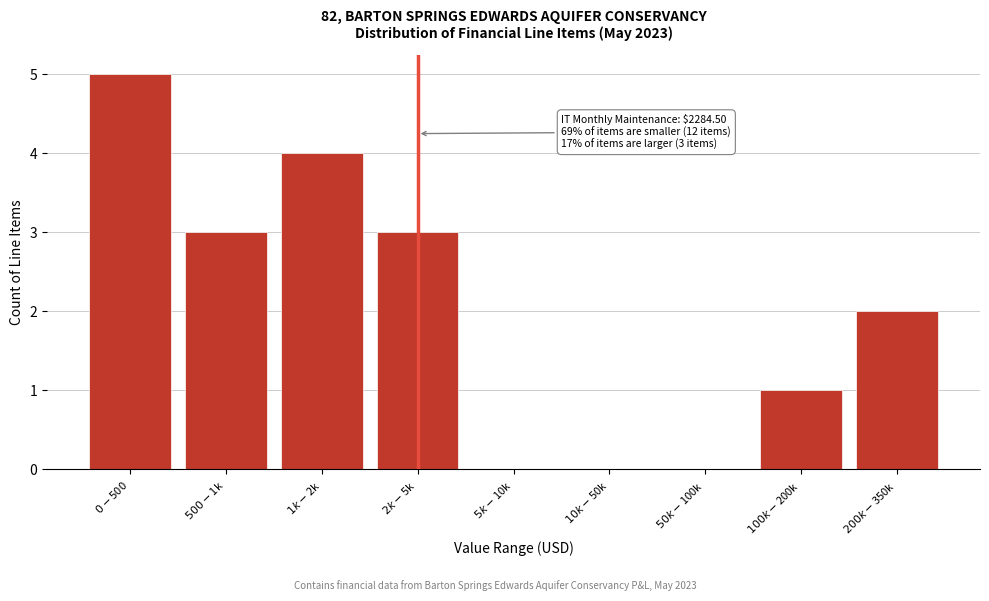

What is the sum of all values?

18